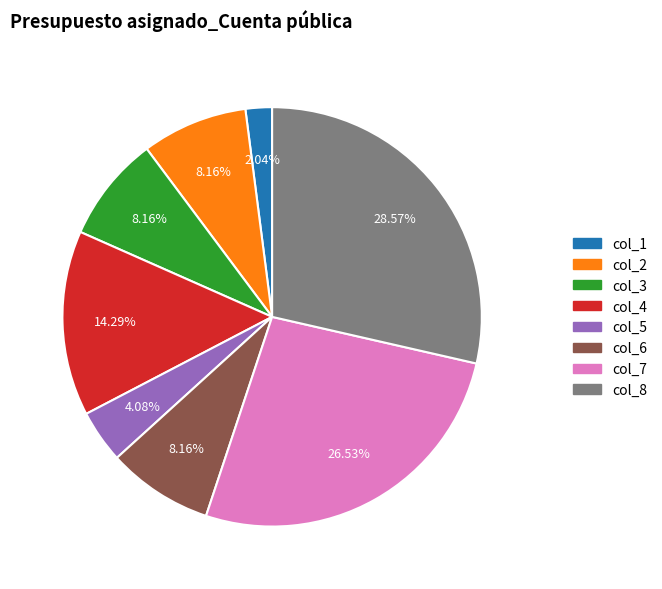

What is the smallest slice in the pie chart?

col_1